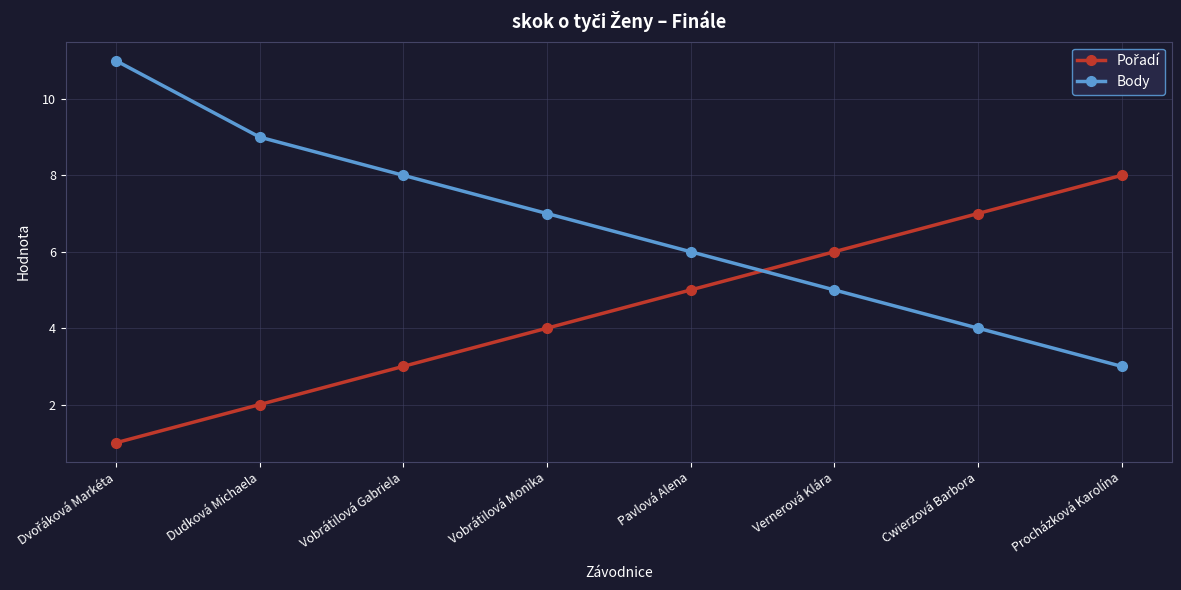

What is the difference between the maximum and minimum values in the Body series?

8